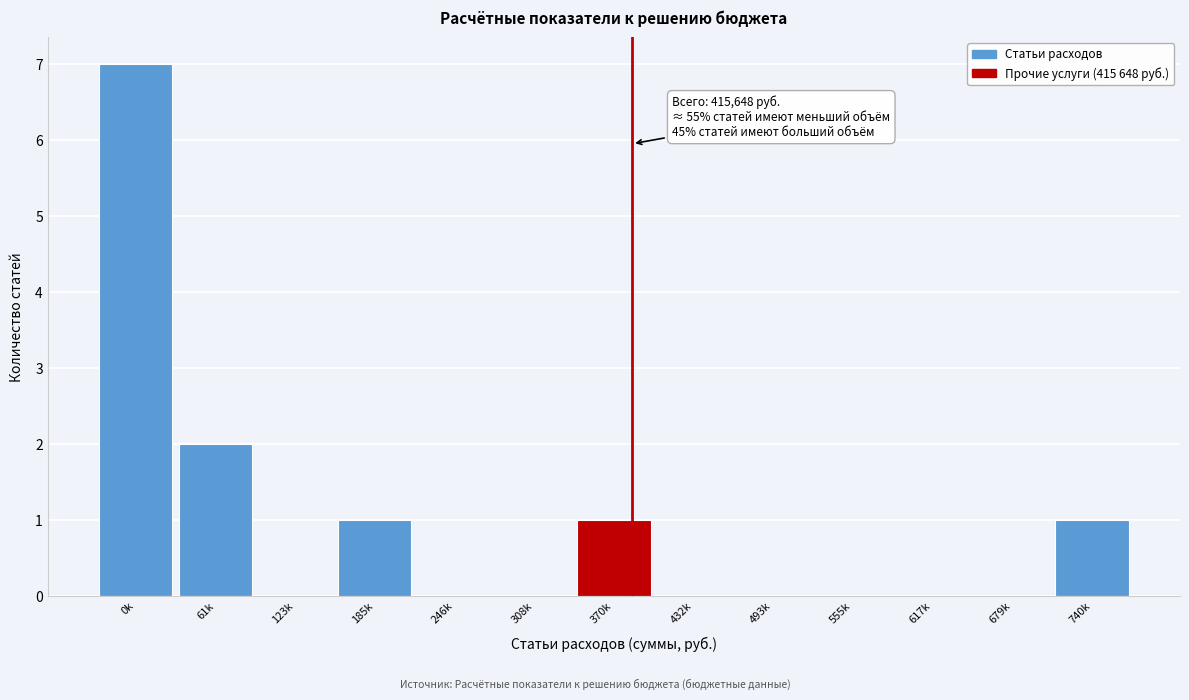

Reading left to right, transcribe all the data shown in this chart.

0k=7	61k=2	123k=0	185k=1	246k=0	308k=0	370k=1	432k=0	493k=0	555k=0	617k=0	679k=0	740k=1